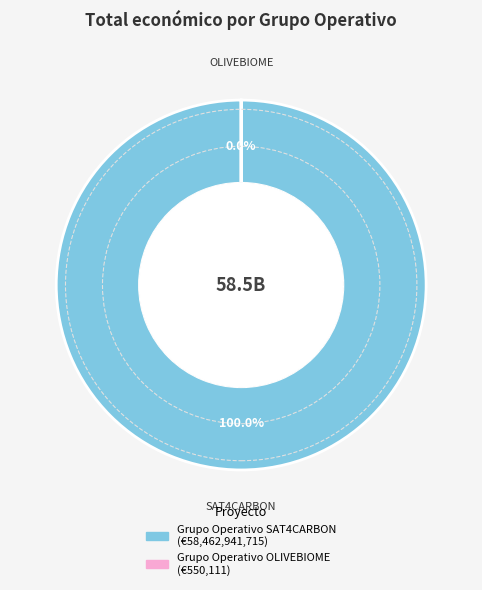

Which category has the biggest portion of the pie?

SAT4CARBON